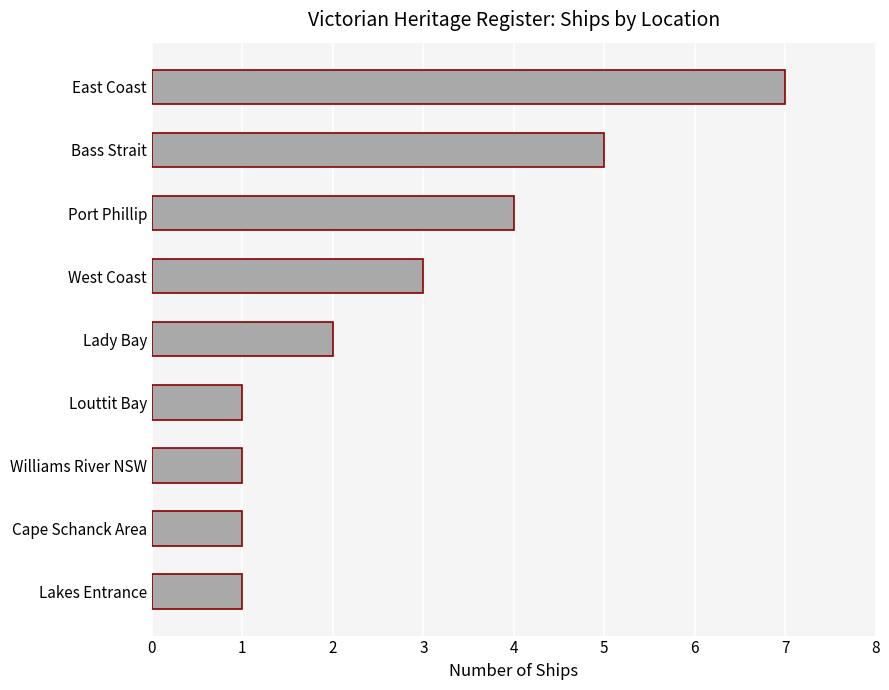

Are the bars horizontal?

Yes